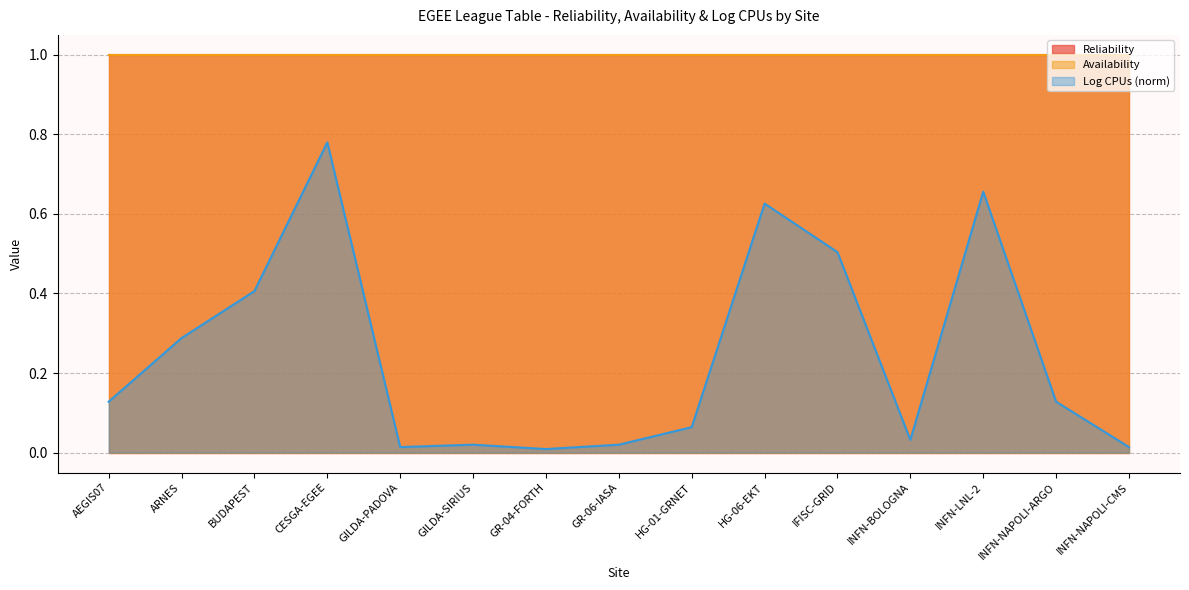

Which series changed the most between HG-06-EKT and INFN-NAPOLI-ARGO?

Log CPUs (norm)